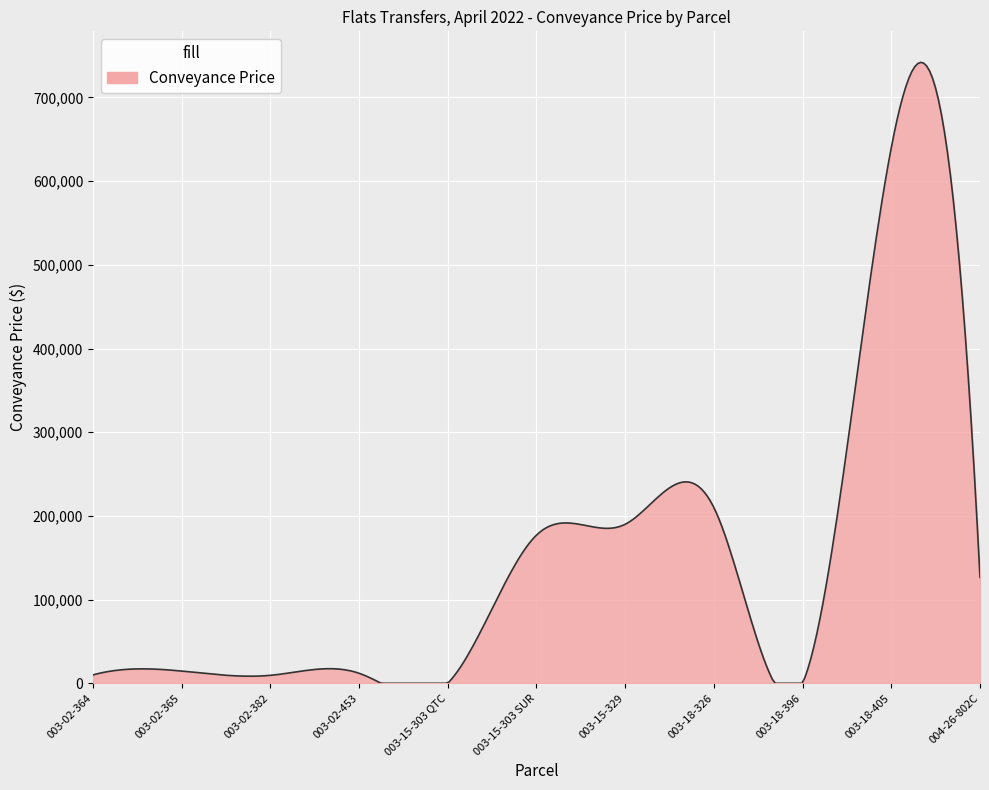

What is the difference between the maximum and minimum values?

741967.5